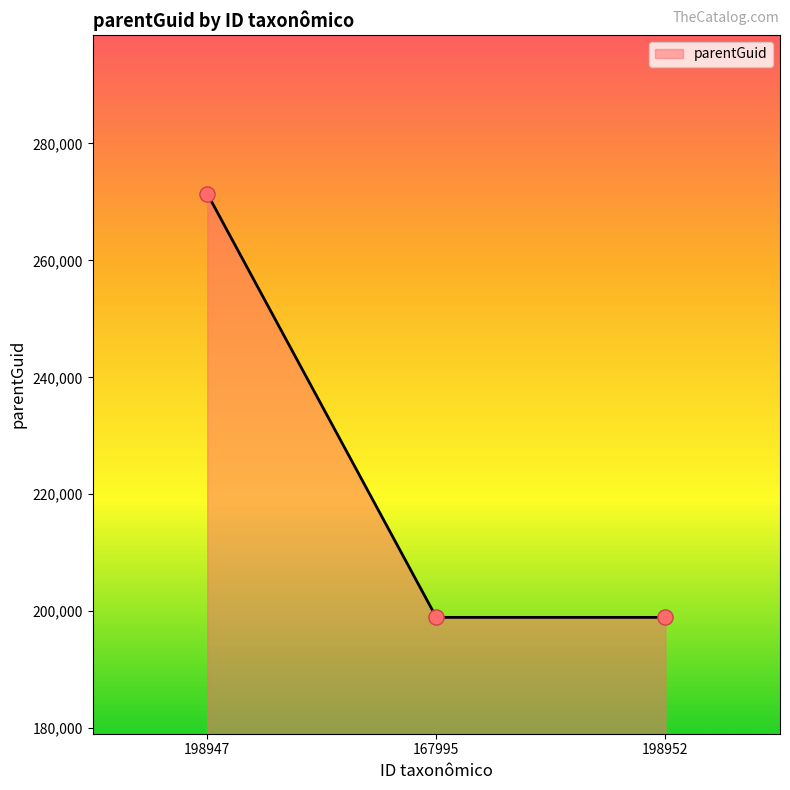

Which has a higher value, 198947 or 167995?

198947